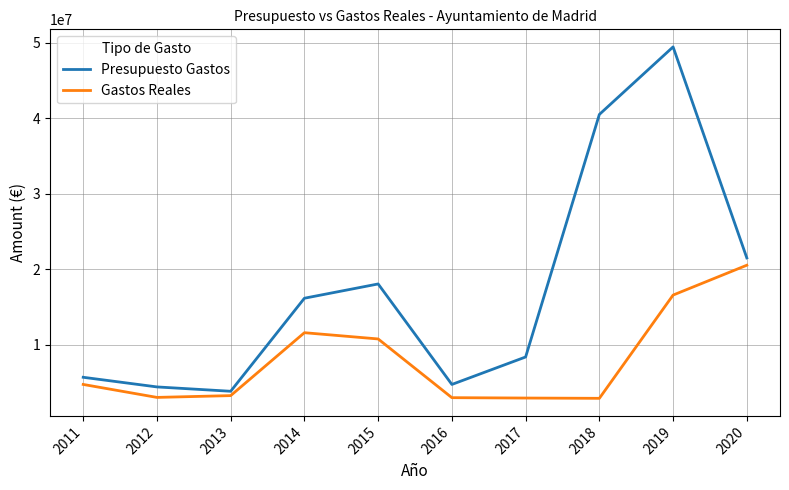

Which series has the largest total across all categories?

Presupuesto Gastos